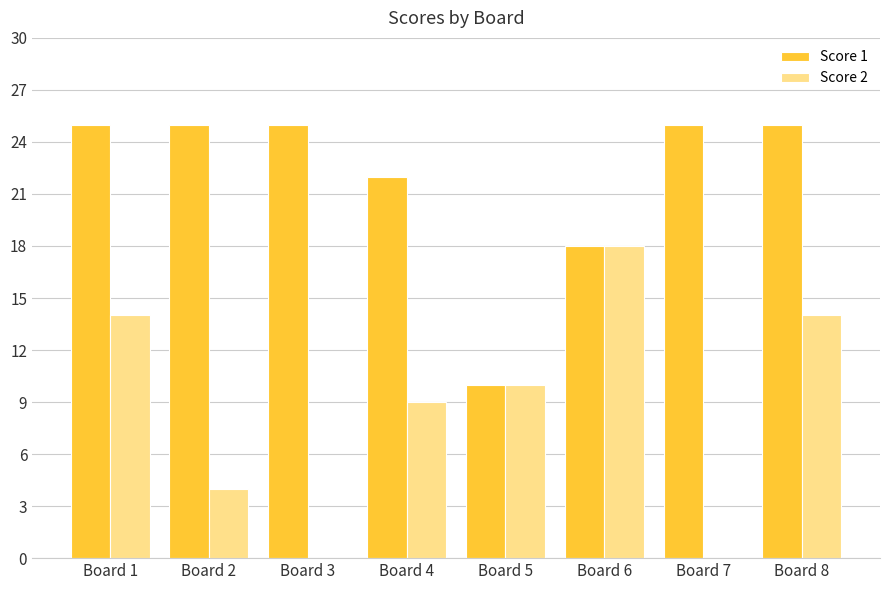

The Score 2 series shows -12 at Board 7. True or false?

False